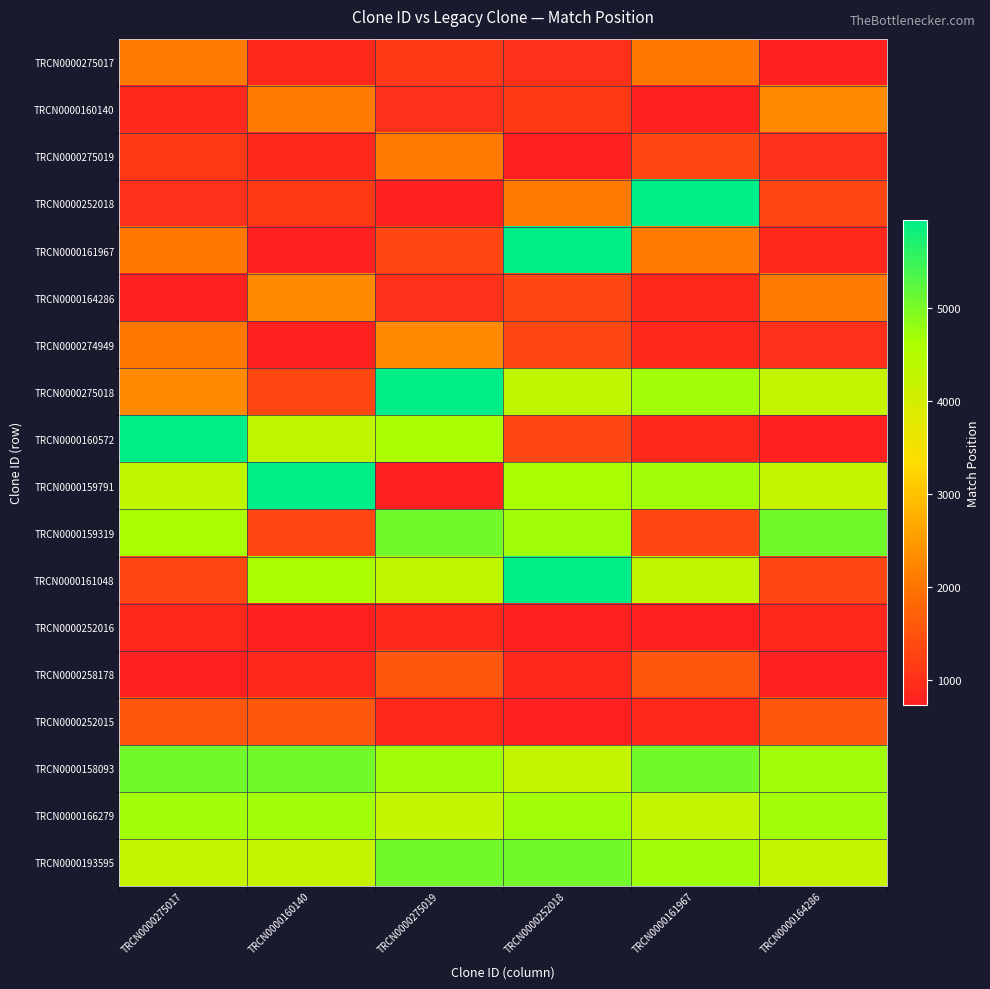

Which has a higher value, TRCN0000252018 or TRCN0000275017?

TRCN0000275017